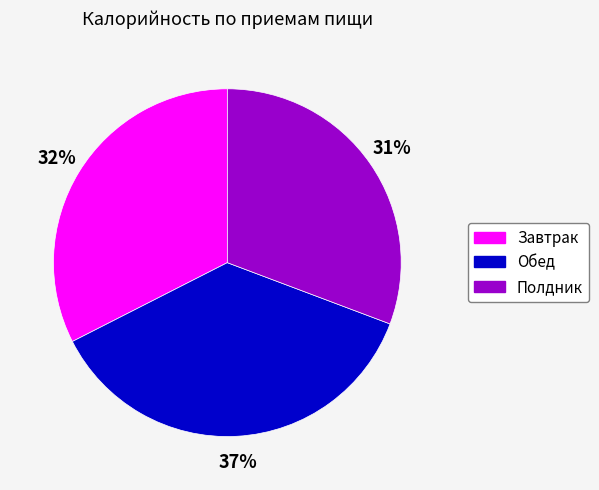

To the nearest percent, what percentage of the pie is Полдник?

31%